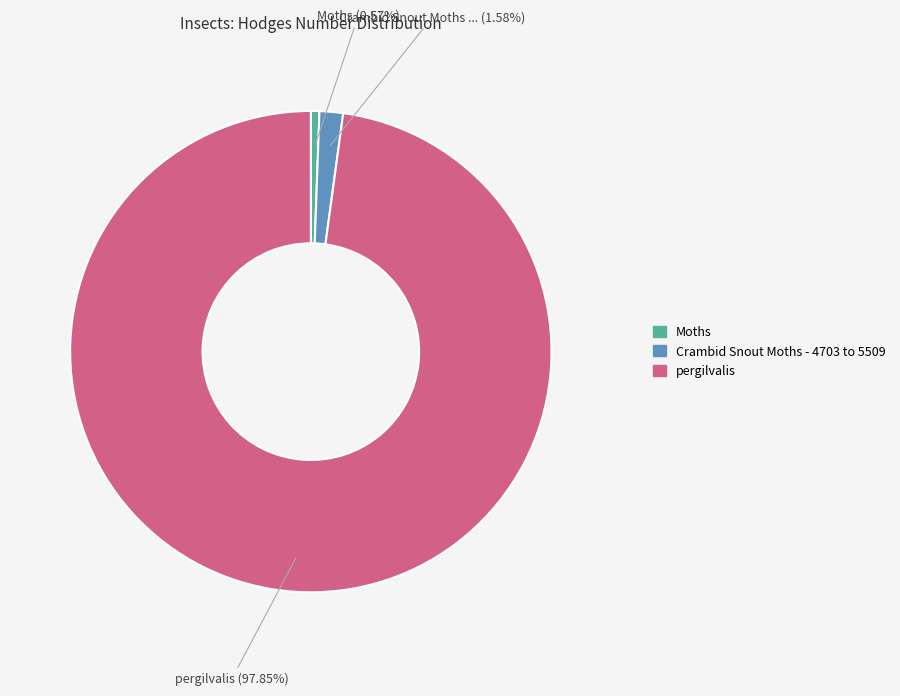

What is the ratio of the value at pergilvalis to the value at Crambid Snout Moths - 4703 to 5509?

61.9